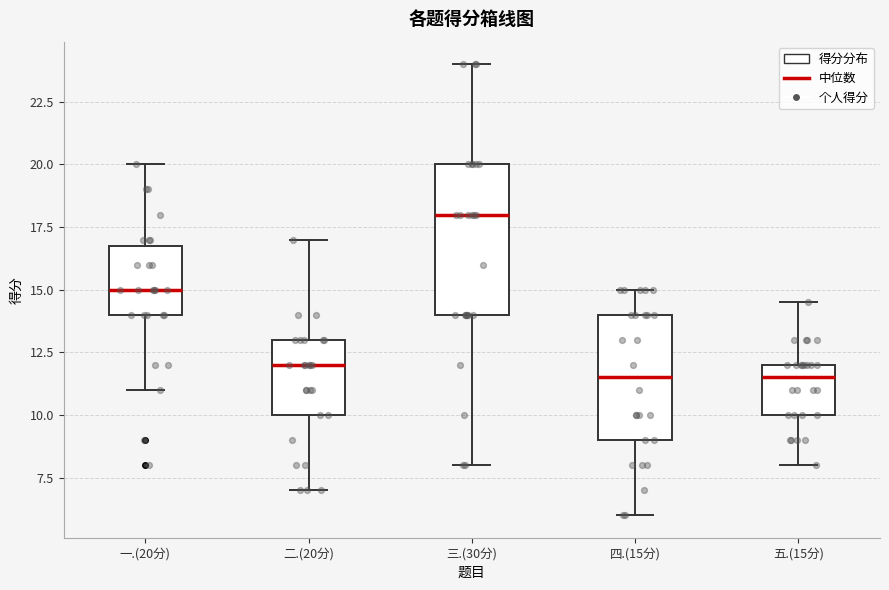

Which box's median line is the highest?

三.(30分)